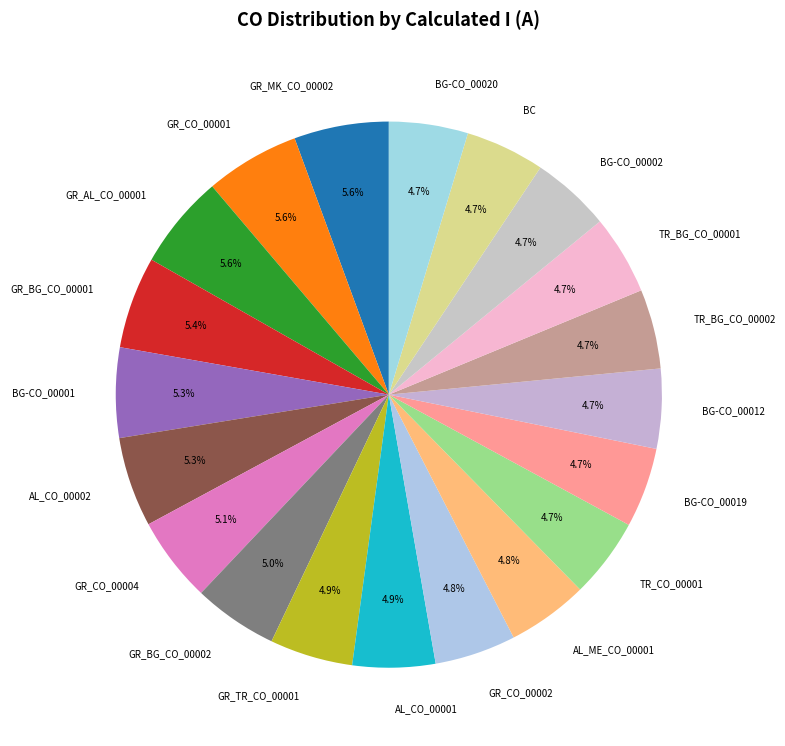

Is the sum of AL_ME_CO_00001 and GR_MK_CO_00002 greater than half?

No